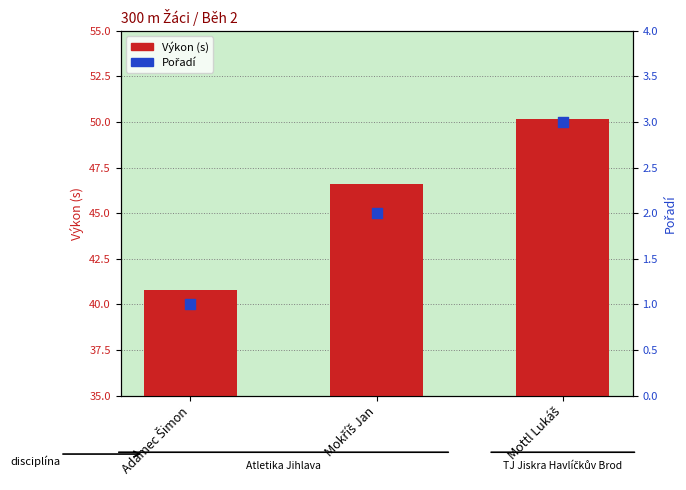

Which series has the widest spread of Y values?

Výkon